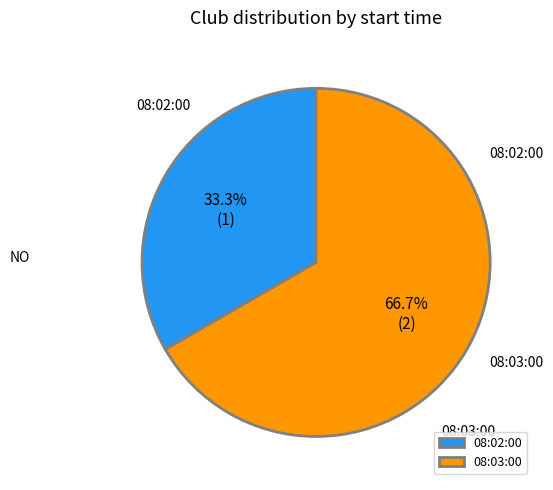

What portion of the pie excludes 08:03:00?

33.3%